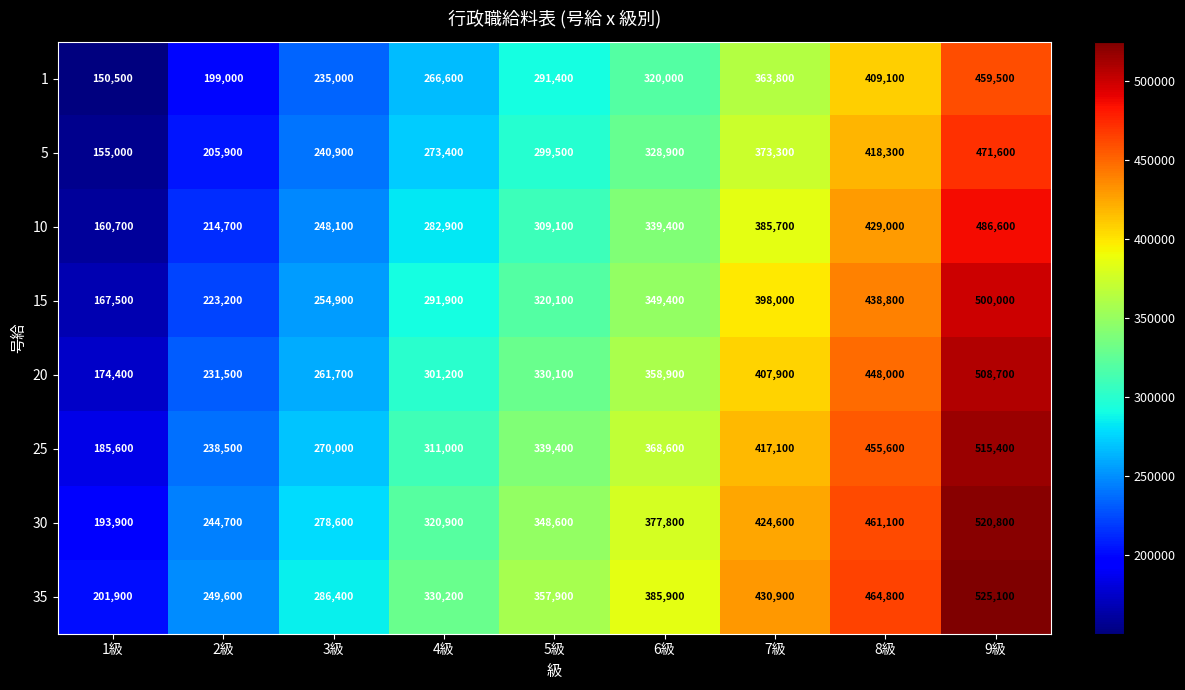

What is the difference between the 5 values at 1級 and 9級?

316600